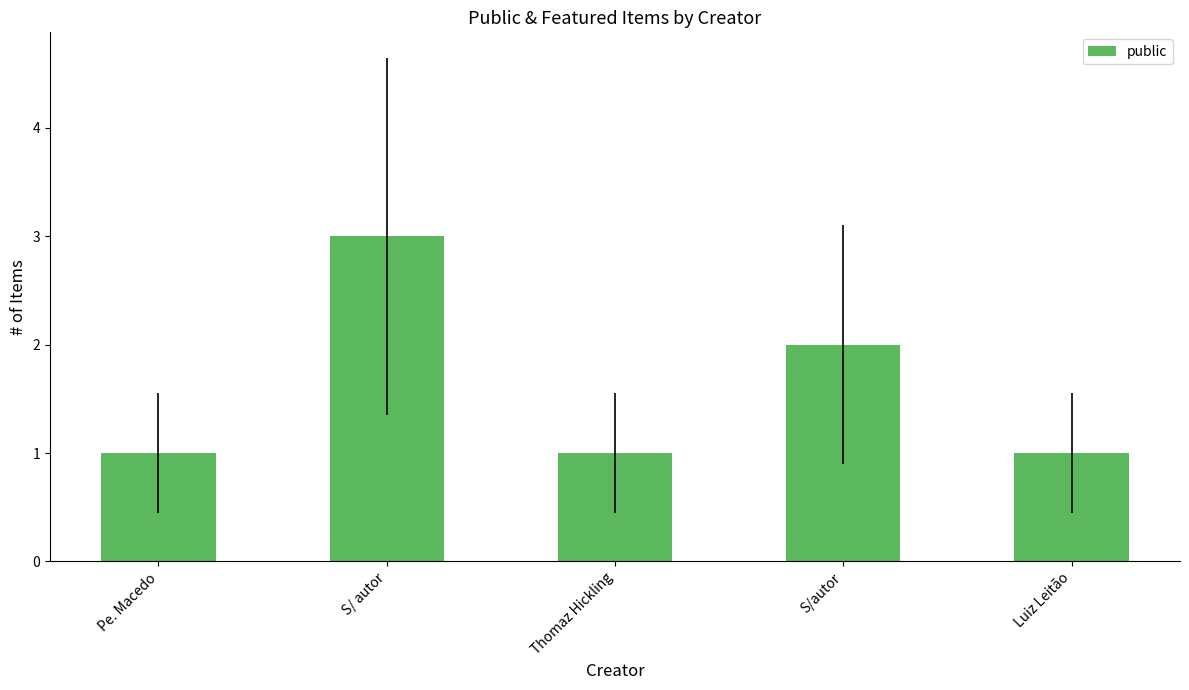

Reading right to left, what are all the values shown in this chart?

1	2	1	3	1